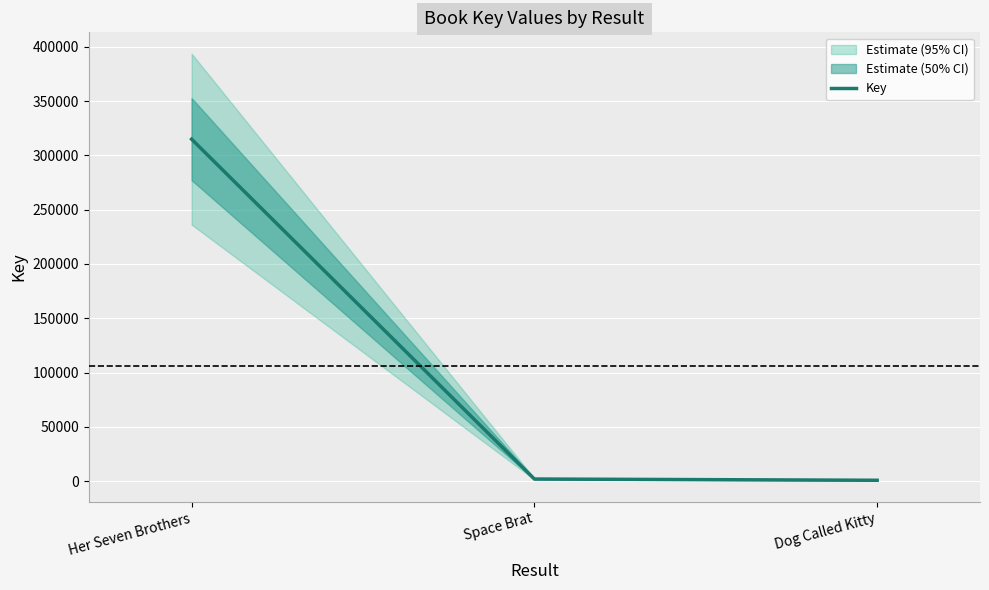

What is the smallest value displayed?

760